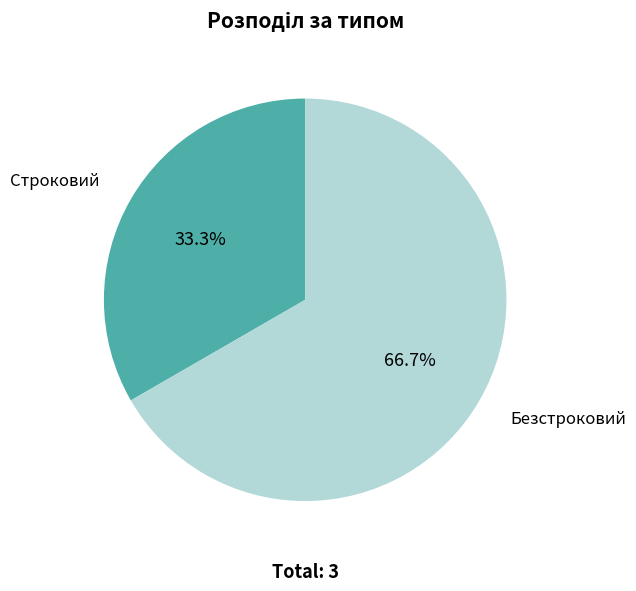

Which has a higher value, Безстроковий or Строковий?

Безстроковий